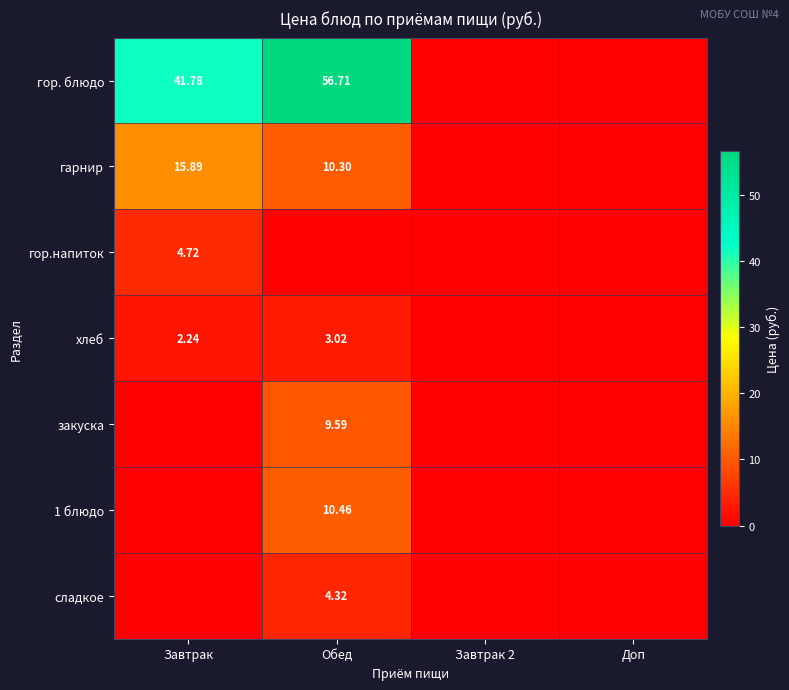

At which category does the chart reach its peak across all series?

Обед